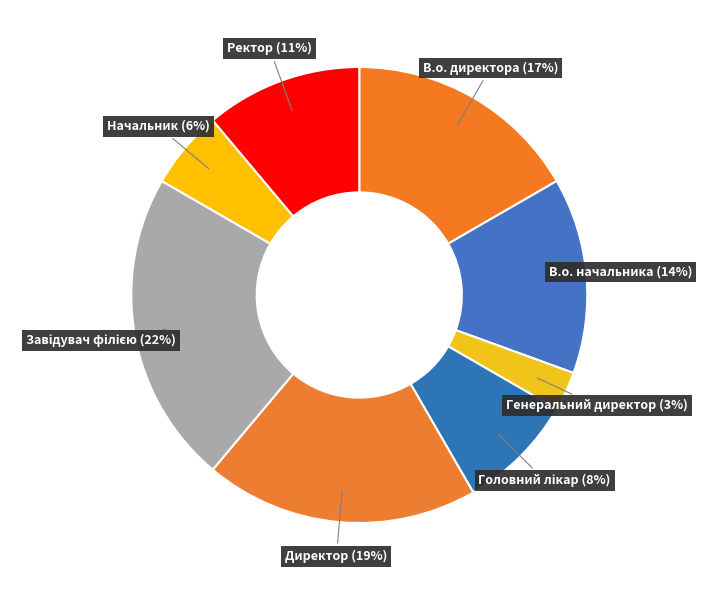

To the nearest percent, what portion does В.о. начальника represent?

14%